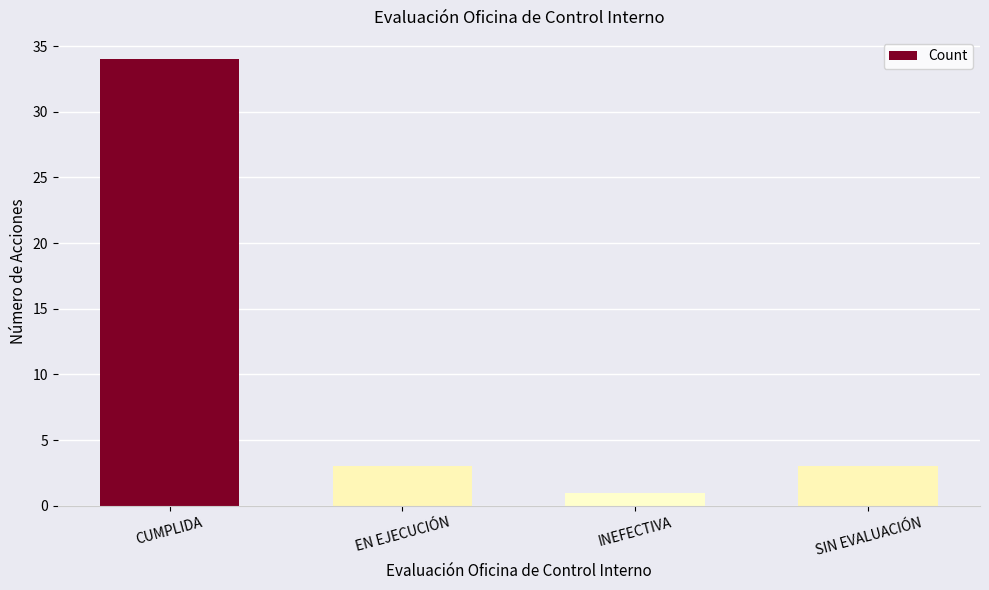

The value at INEFECTIVA is 1. True or false?

True